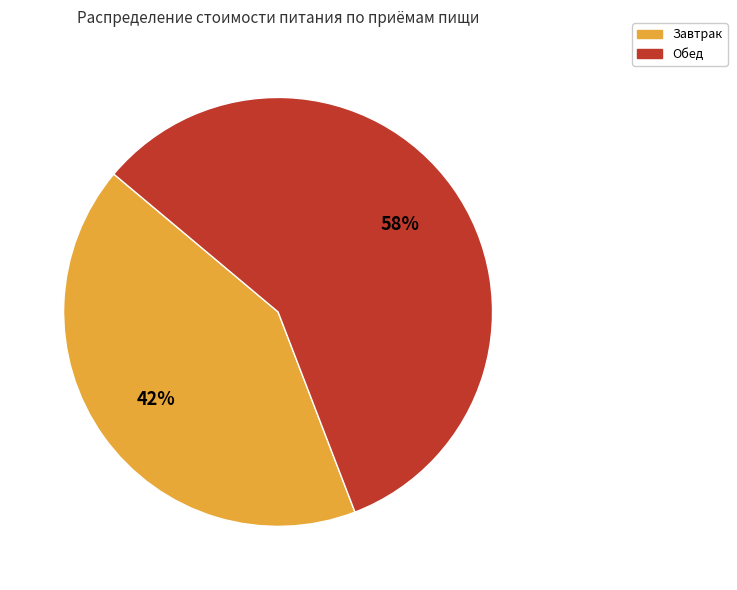

What is the ratio of the value at Завтрак to the value at Обед?

0.7